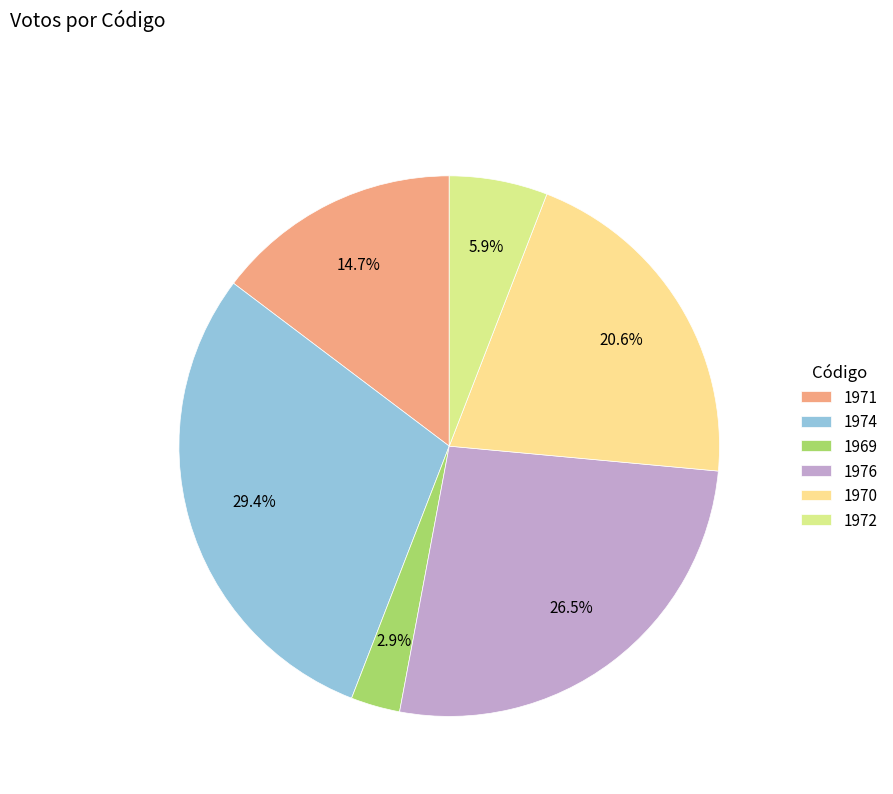

What percentage is NOT represented by 1974?

70.6%